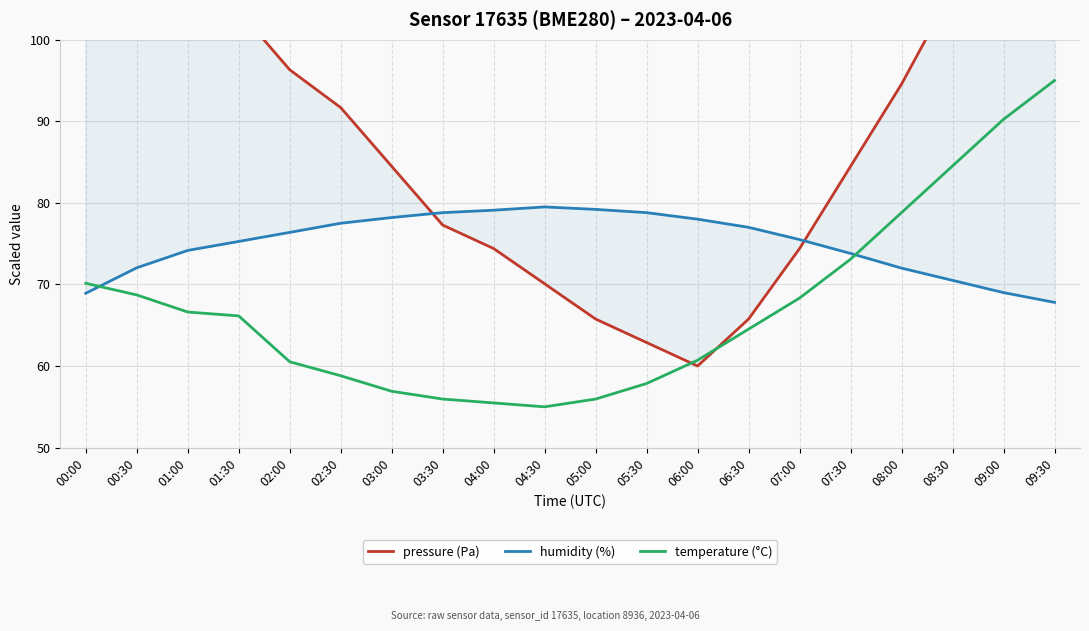

Where is the first local minimum for pressure (Pa)?

06:00